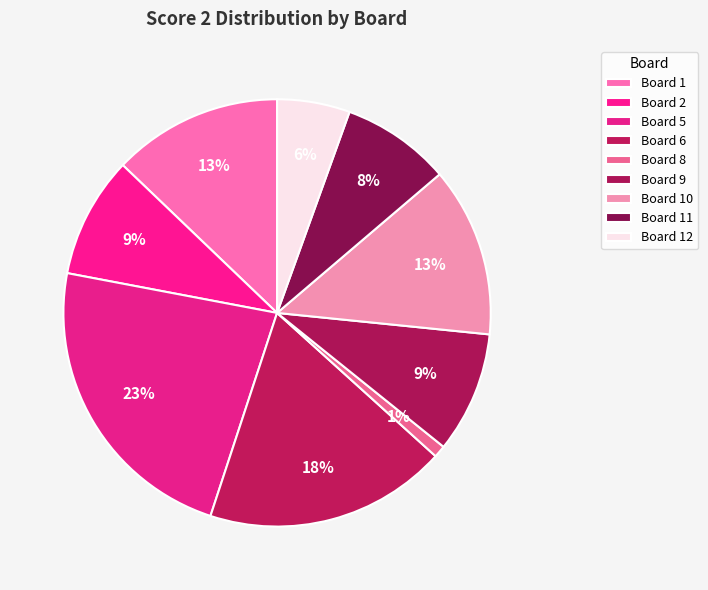

What percentage is the Board 12 slice, to the nearest percent?

6%